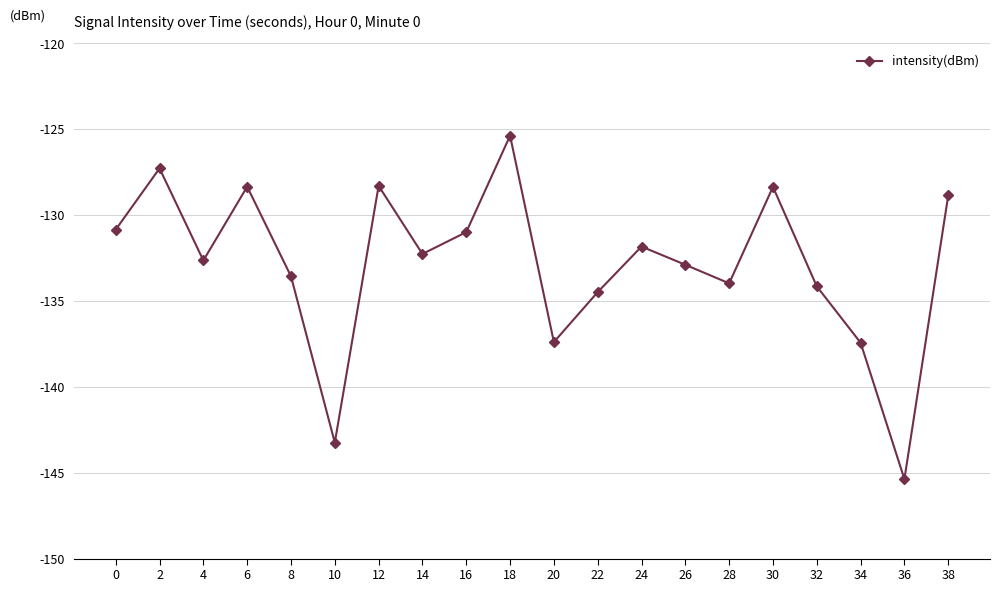

What is the value of the 20th point from the left?

-128.9